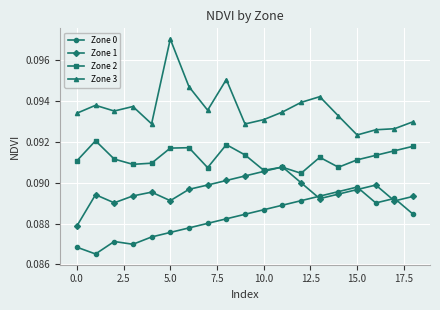

True or false: Zone 0 has more than 0 points higher than both neighbors.

True